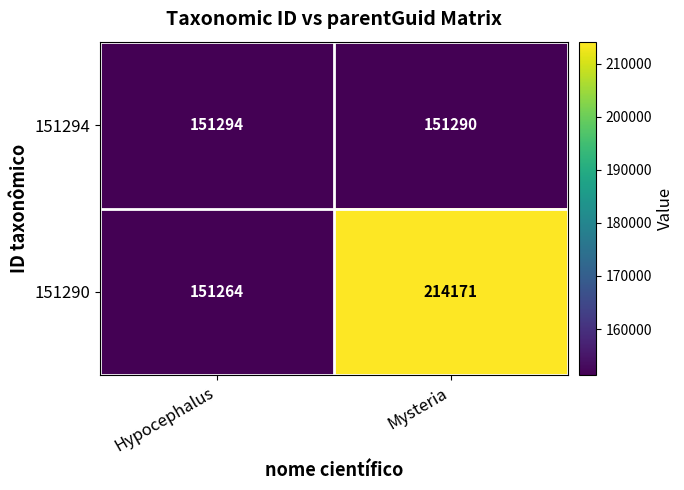

What is the difference between the highest and lowest values at Mysteria?

62881